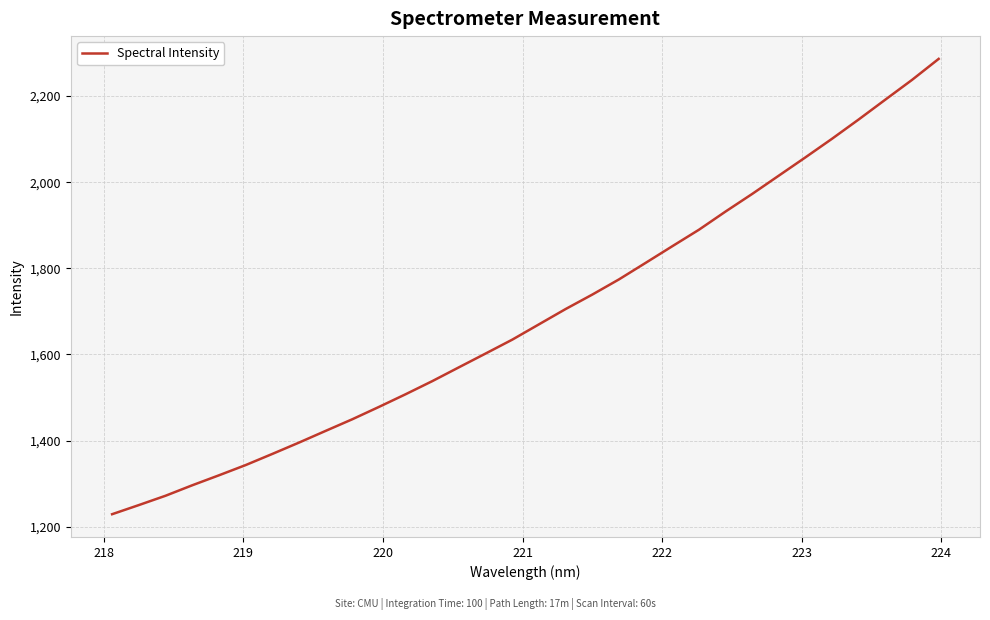

What is the difference between the maximum and minimum values?

1057.6